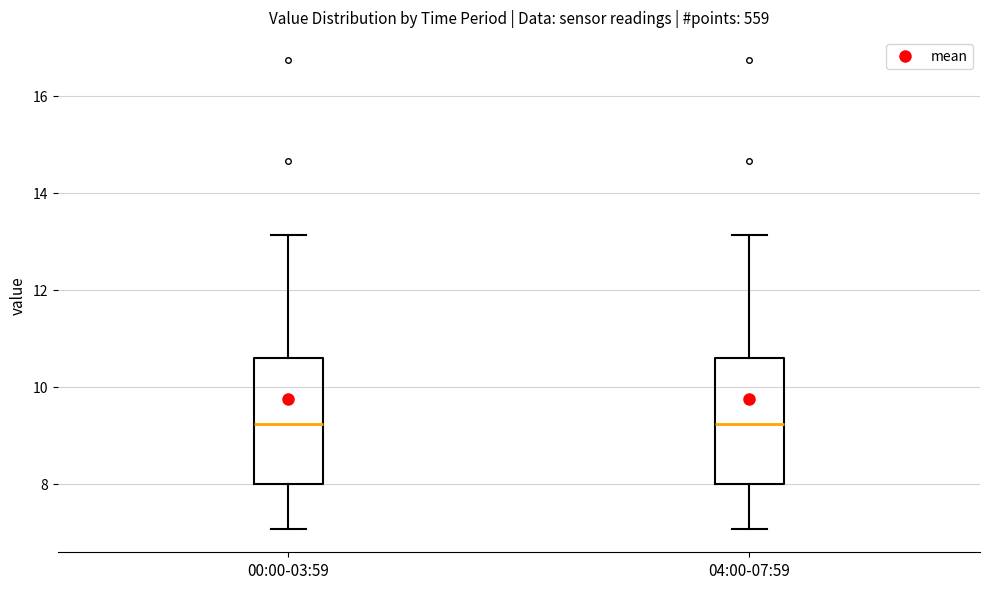

Reading left to right, read every box against the y-axis: the position of its median line, the range the box covers, and the ends of its whiskers. The values are not printed on the chart, so give them approximately, as read against the axis.

00:00-03:59: median 9.2, box 8.0 to 10.6, whiskers 7.0 to 13.2
04:00-07:59: median 9.2, box 8.0 to 10.6, whiskers 7.0 to 13.2